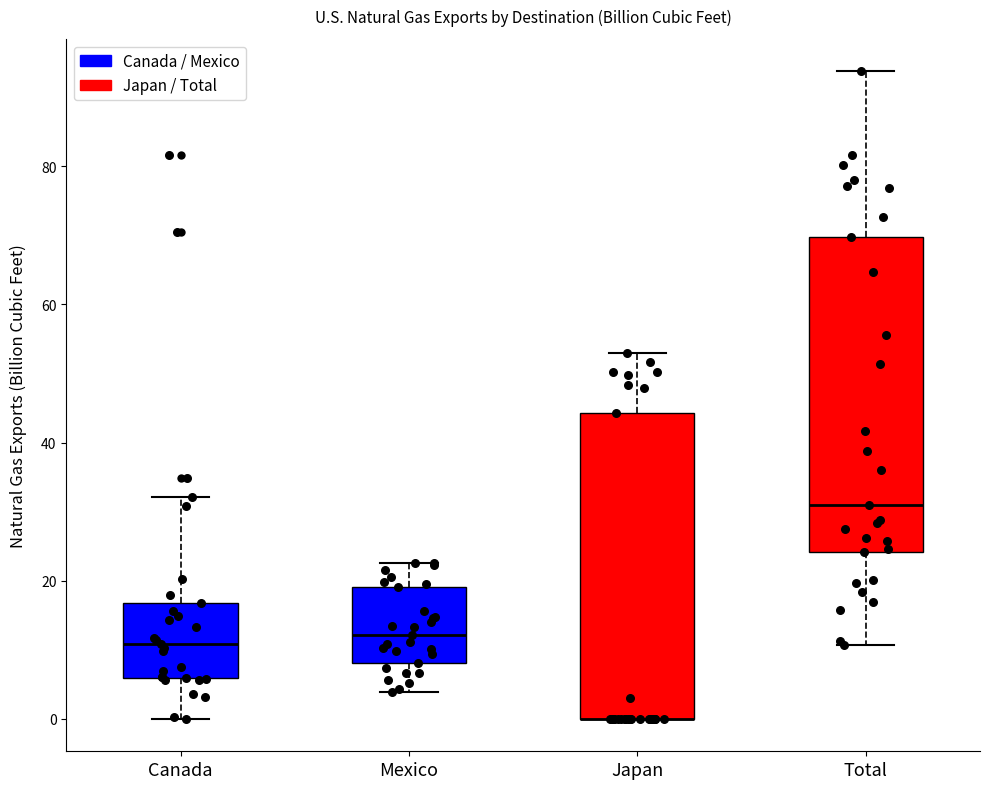

Reading left to right, read every box against the y-axis: the position of its median line, the range the box covers, and the ends of its whiskers. The values are not printed on the chart, so give them approximately, as read against the axis.

Canada: median 10, box 6 to 16, whiskers 0 to 32
Mexico: median 12, box 8 to 20, whiskers 4 to 22
Japan: median 0 (drawn on the box's lower edge), box 0 to 44, whiskers 0 to 54
Total: median 32, box 24 to 70, whiskers 10 to 94